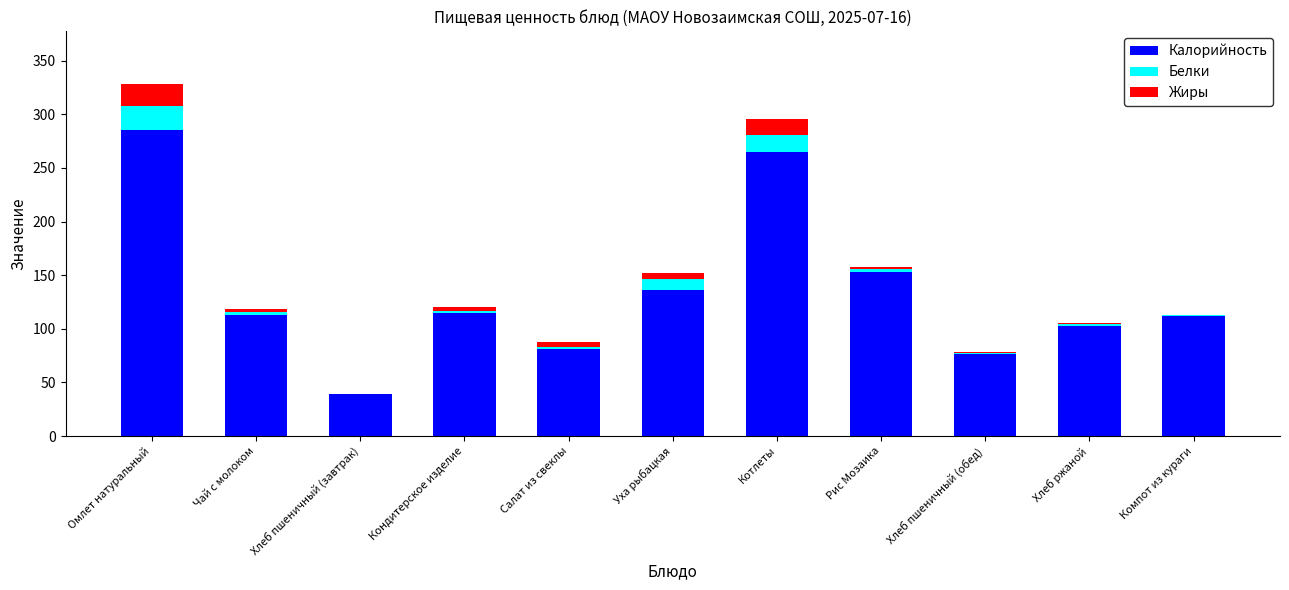

How many distinct data groups are displayed?

3